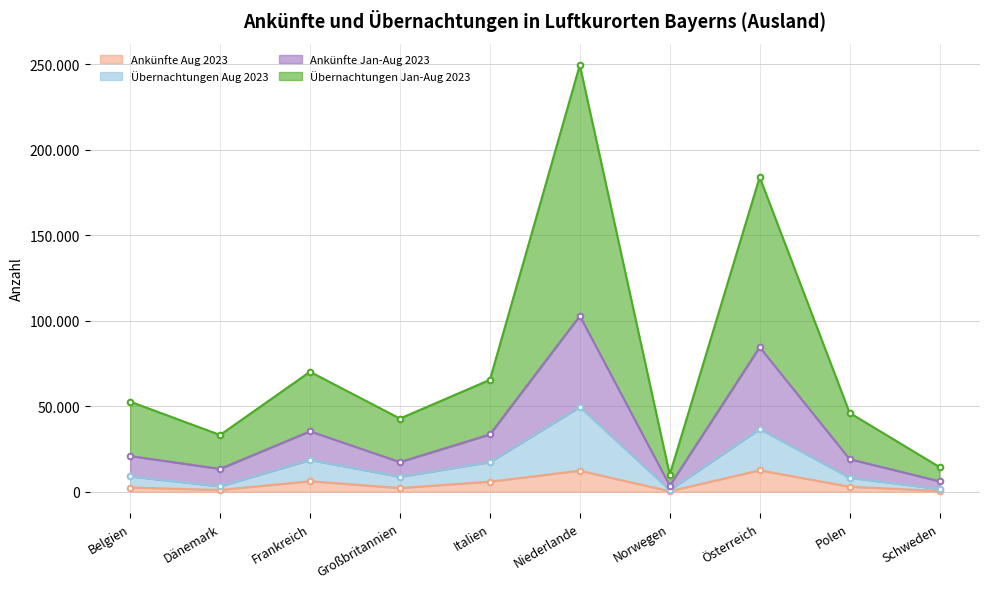

How many data points in Ankünfte Jan-Aug 2023 are less than 20868?

5